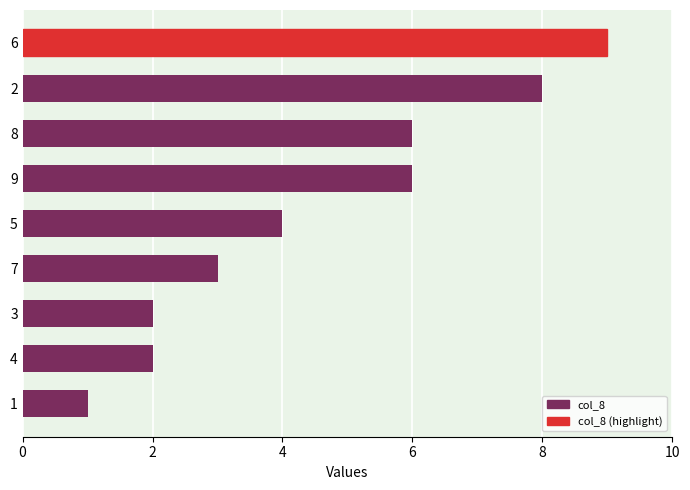

How many distinct data groups are displayed?

1